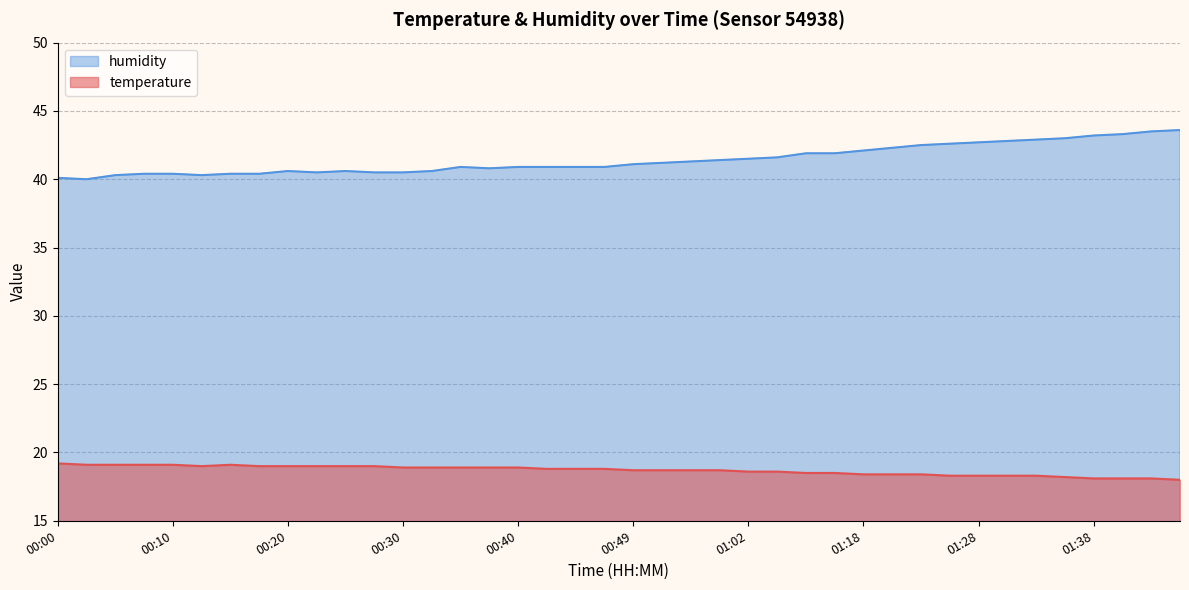

List the series in order of their overall mean, lowest first.

temperature, humidity